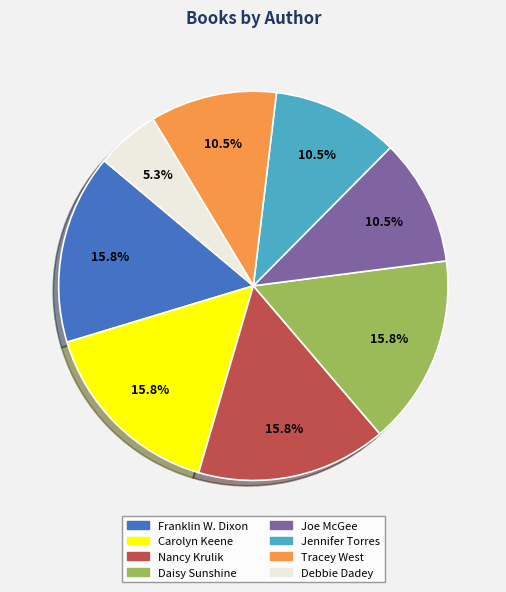

What is the smallest slice in the pie chart?

Debbie Dadey